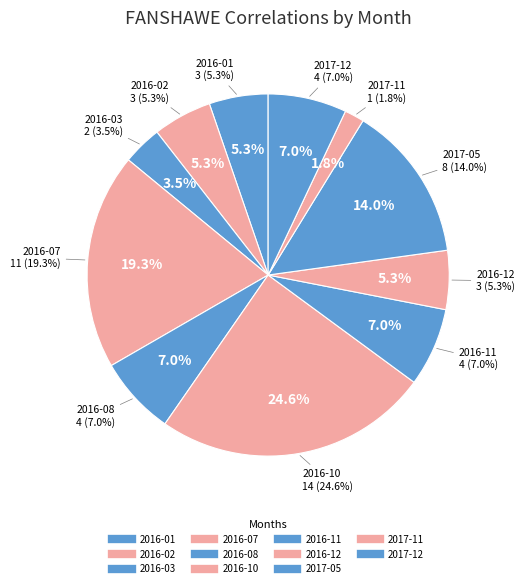

True or false: 2016-06 accounts for 0% of the total.

True